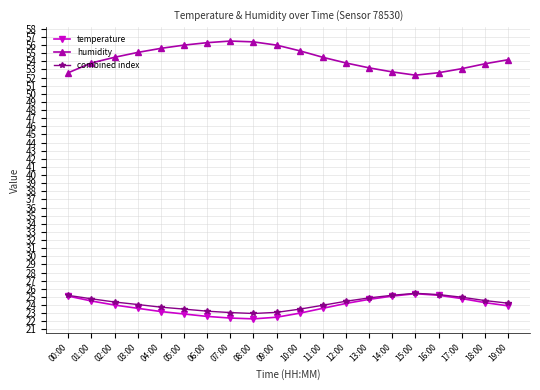

True or false: temperature and humidity intersect in this chart.

False